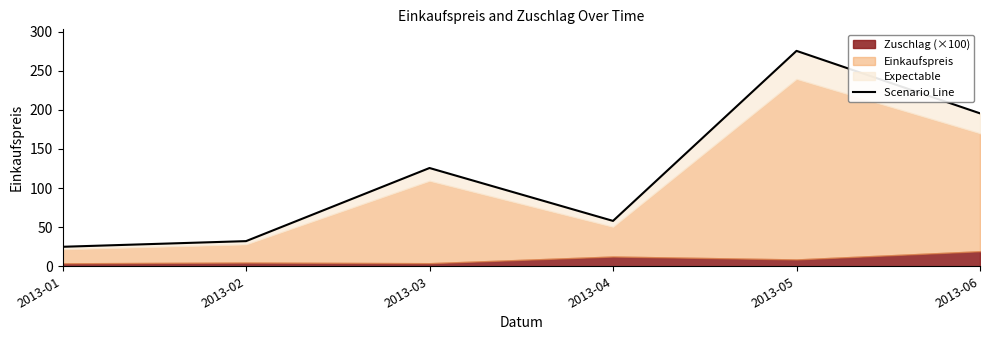

Where is the first local minimum?

2013-04